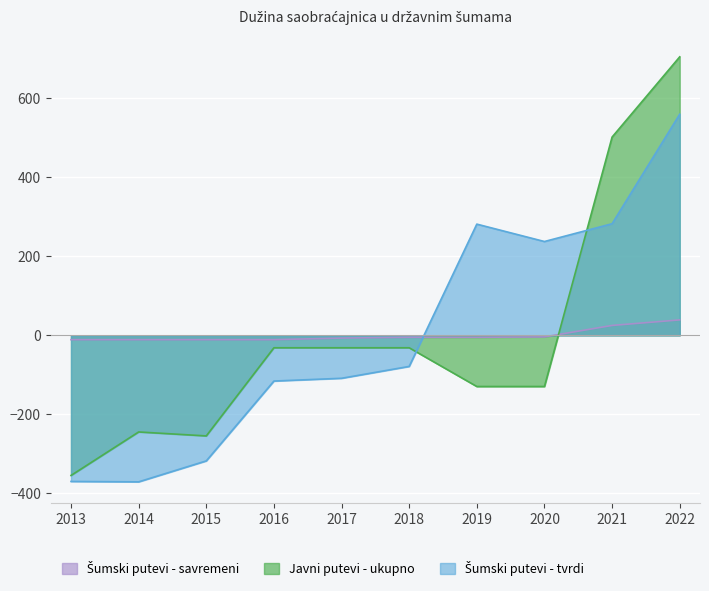

Is it true that Javni putevi - ukupno equals 704.6 at 2022?

True